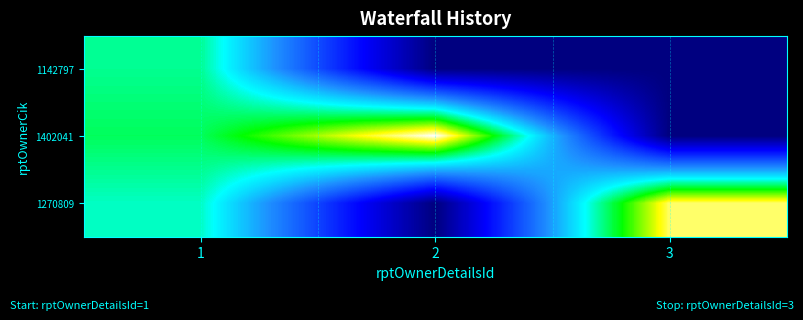

At how many categories does at least one series exceed 1?

3